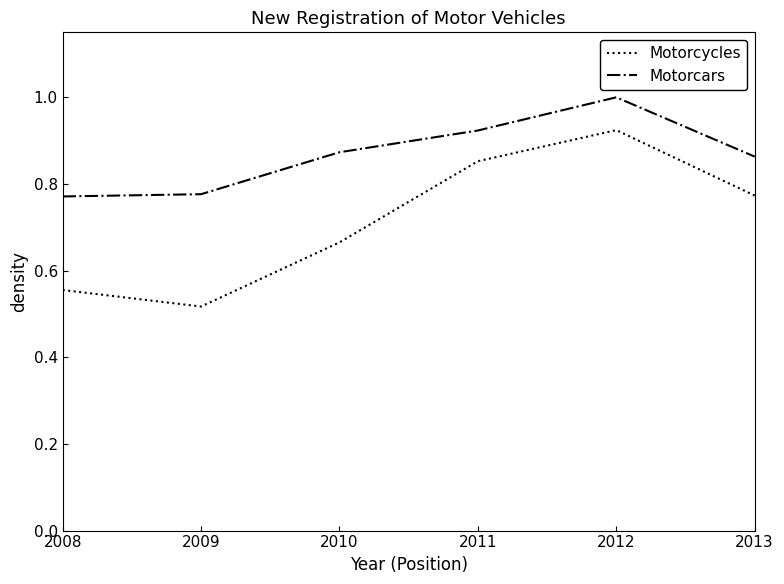

True or false: Motorcars and Motorcycles cross at least once.

False